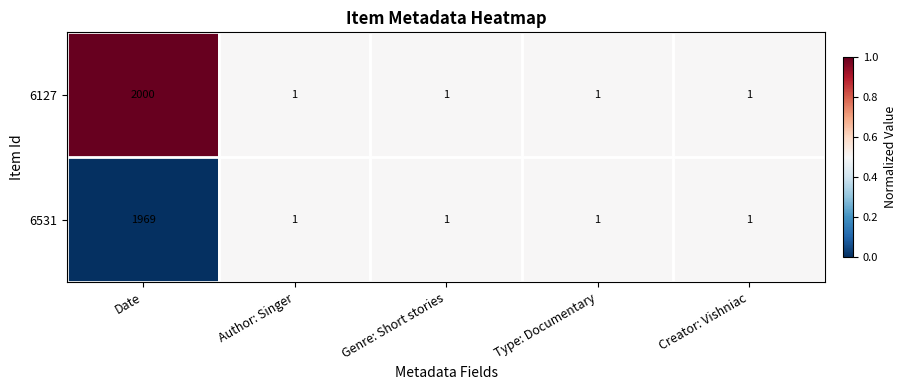

Rank the series by their average value, from highest to lowest.

6127, 6531